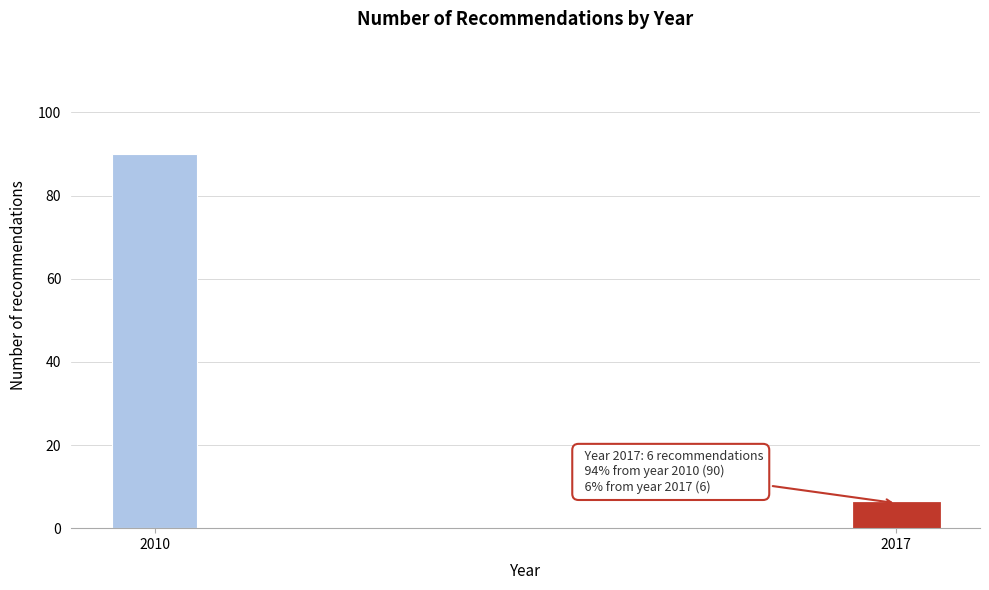

Reading left to right, extract all data points from this chart.

90	6